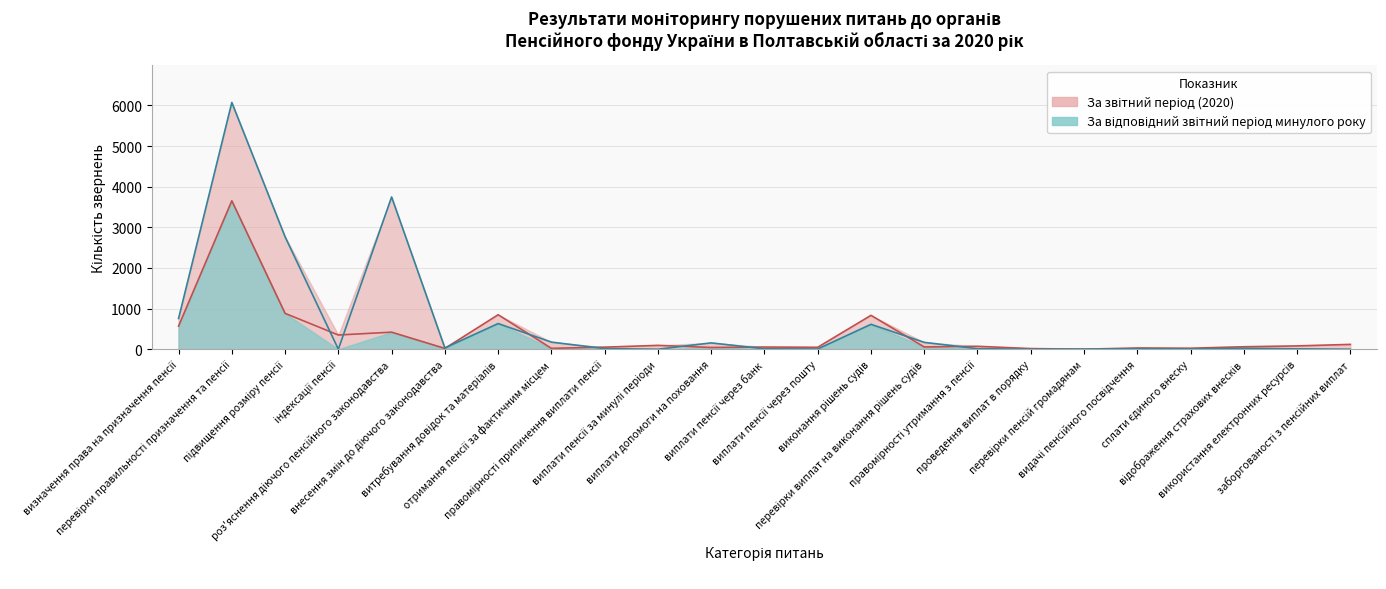

How many interior local peaks does the За звітний період (2020) series have?

8